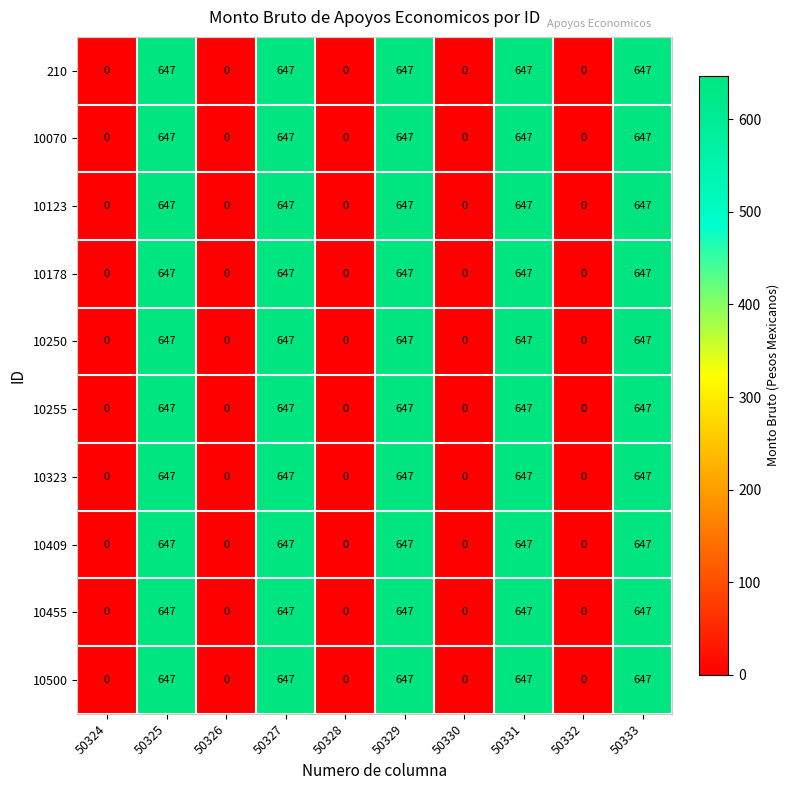

The 210 series shows 415 at 50324. True or false?

False